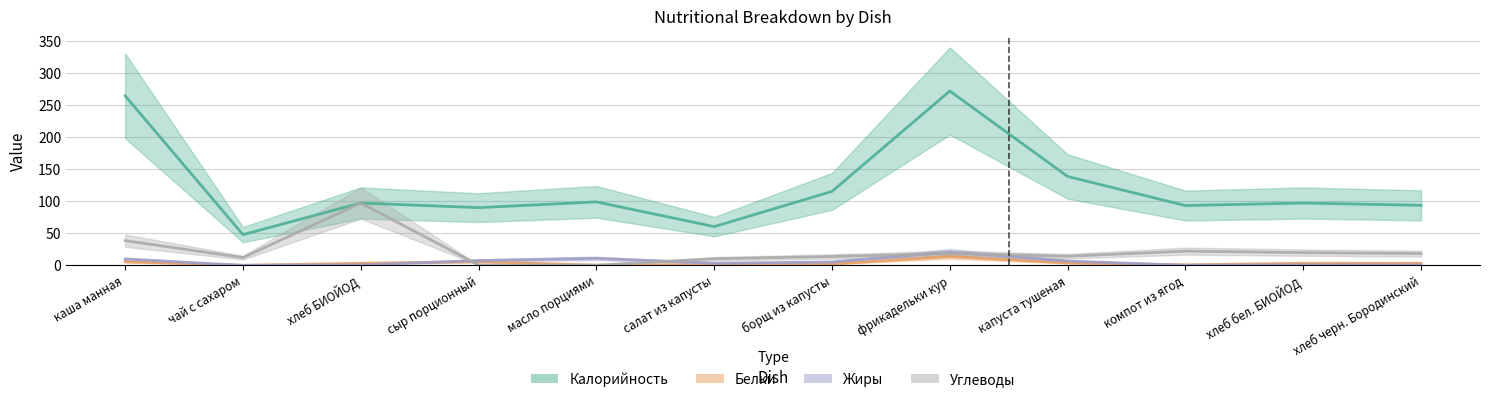

Reading left to right, transcribe all the data shown in this chart.

Калорийность: каша манная=264.6	чай с сахаром=47.9	хлеб БИОЙОД=97.2	сыр порционный=90.0	масло порциями=99.0	салат из капусты=60.4	борщ из капусты=115.4	фрикадельки кур=272.0	капуста тушеная=138.6	компот из ягод=93.3	хлеб бел. БИОЙОД=97.2	хлеб черн. Бородинский=93.6
Белки: каша манная=5.5	чай с сахаром=0.0	хлеб БИОЙОД=3.2	сыр порционный=5.8	масло порциями=0.1	салат из капусты=1.3	борщ из капусты=2.0	фрикадельки кур=13.7	капуста тушеная=3.7	компот из ягод=0.8	хлеб бел. БИОЙОД=3.2	хлеб черн. Бородинский=3.1
Жиры: каша манная=9.8	чай с сахаром=0.0	хлеб БИОЙОД=0.7	сыр порционный=7.4	масло порциями=10.9	салат из капусты=3.2	борщ из капусты=5.2	фрикадельки кур=20.5	капуста тушеная=6.6	компот из ягод=0.1	хлеб бел. БИОЙОД=0.7	хлеб черн. Бородинский=0.6
Углеводы: каша манная=38.5	чай с сахаром=12.0	хлеб БИОЙОД=97.2	сыр порционный=0.5	масло порциями=0.2	салат из капусты=10.3	борщ из капусты=13.7	фрикадельки кур=18.3	капуста тушеная=14.2	компот из ягод=22.1	хлеб бел. БИОЙОД=19.8	хлеб черн. Бородинский=18.4